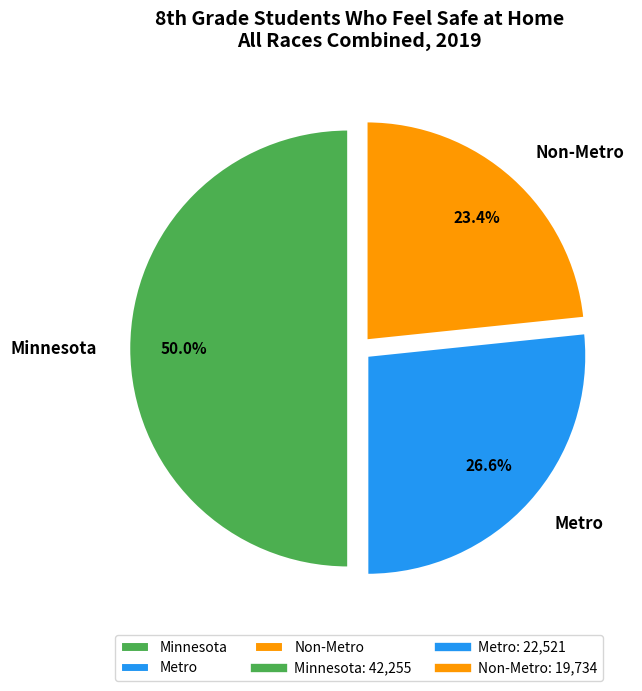

Is Non-Metro the majority of the pie?

No